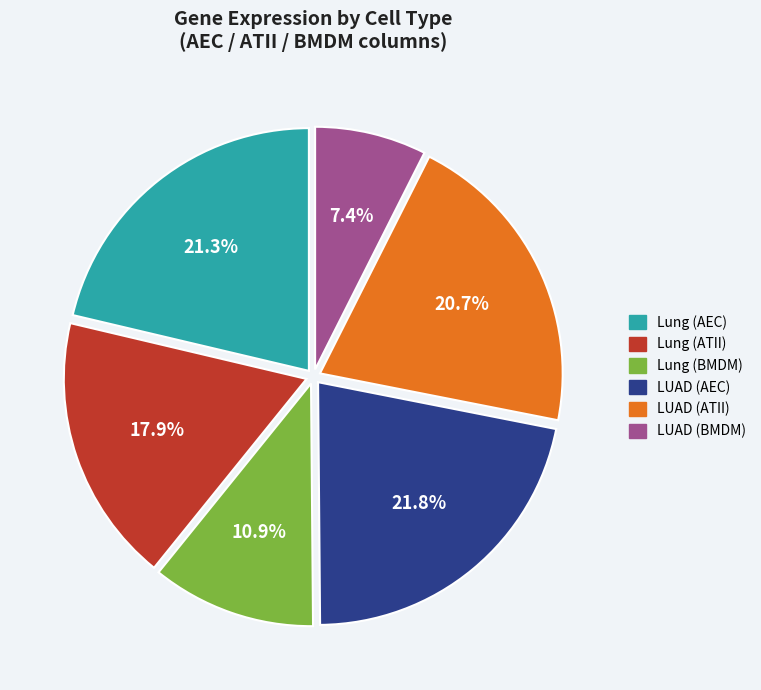

Which slice is the smallest?

LUAD (BMDM)